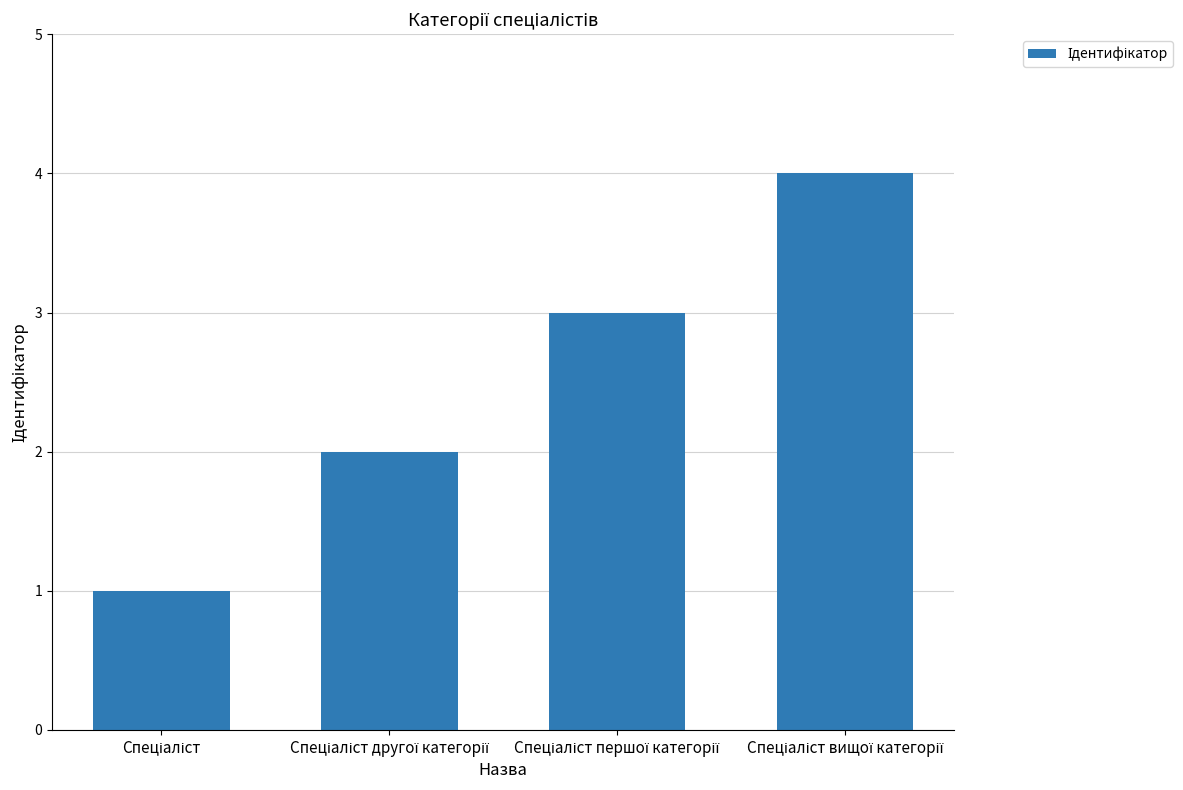

What is the sum of all values?

10